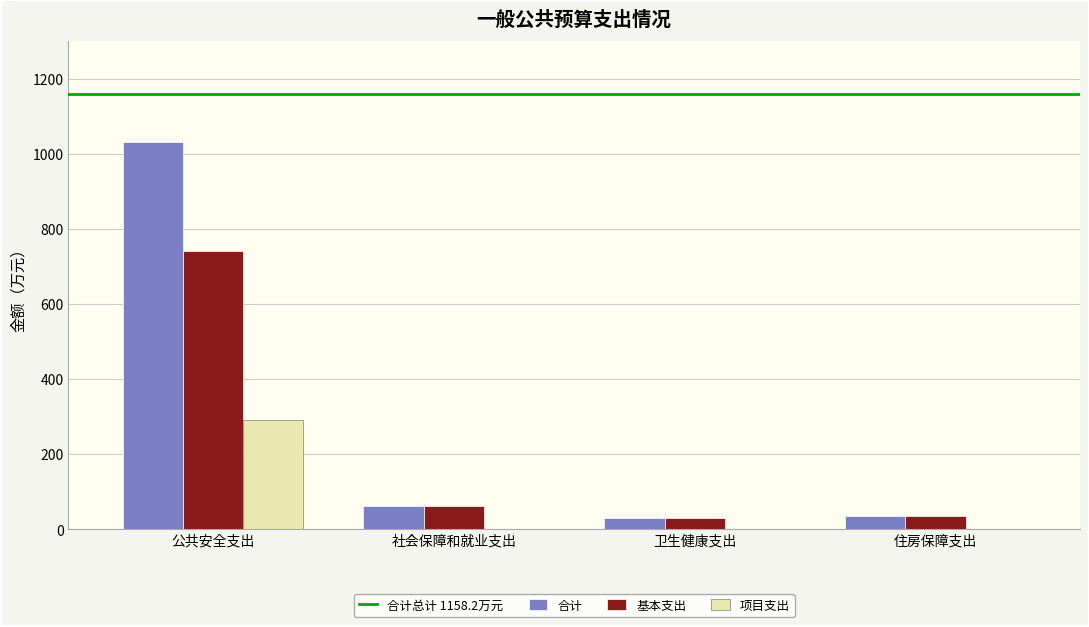

Read the 基本支出 value at 社会保障和就业支出.

61.0